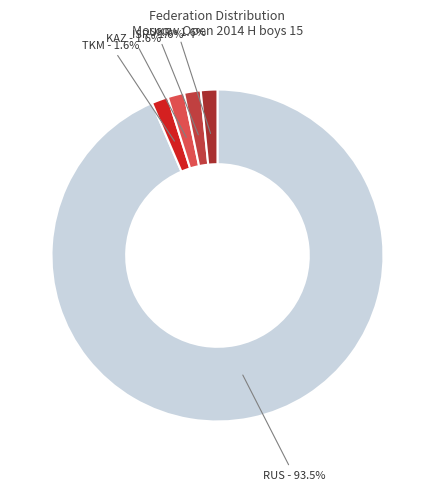

Which slice is the largest?

RUS